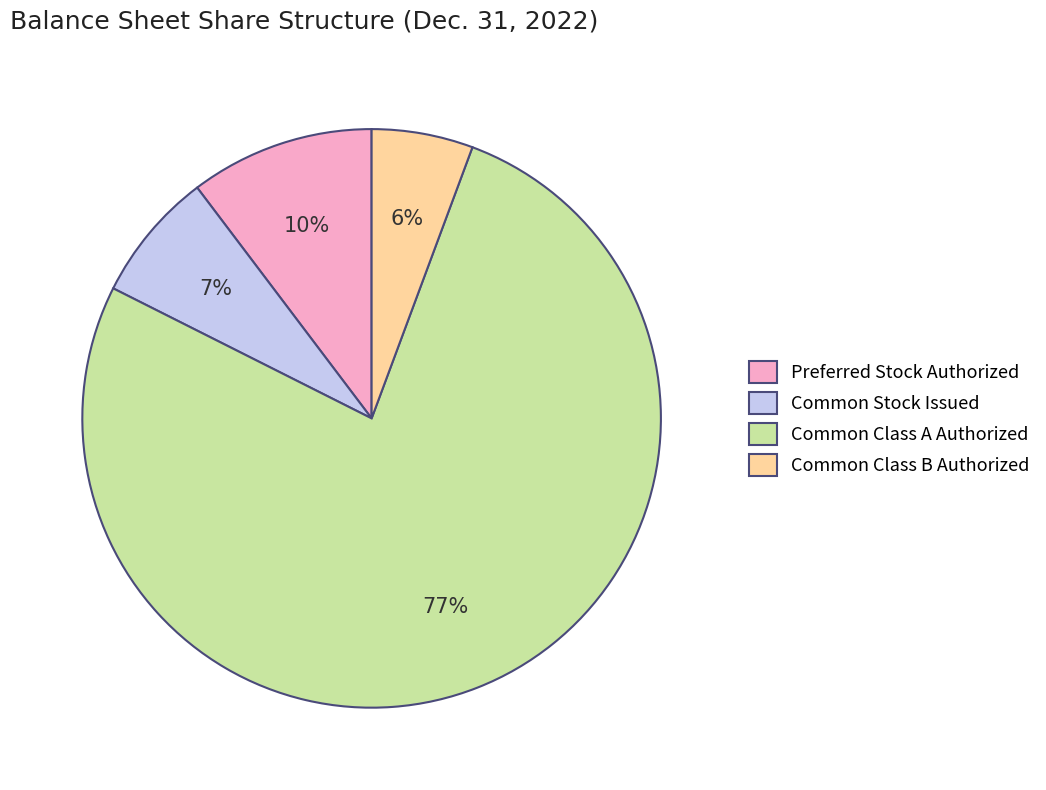

Is it true that Preferred Stock Authorized is 1% of the pie?

False